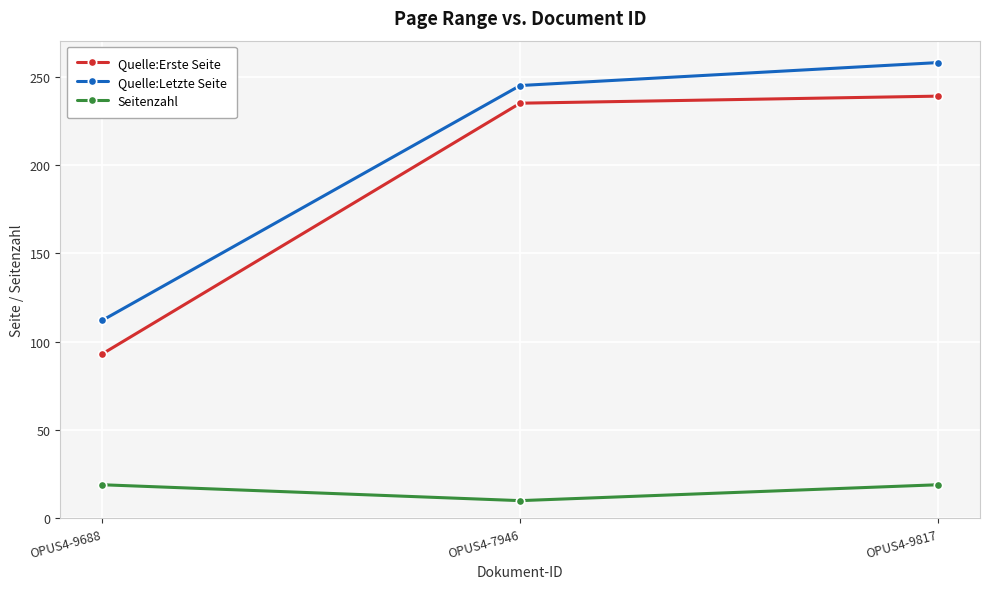

What is the difference between the highest and lowest values at OPUS4-9817?

239